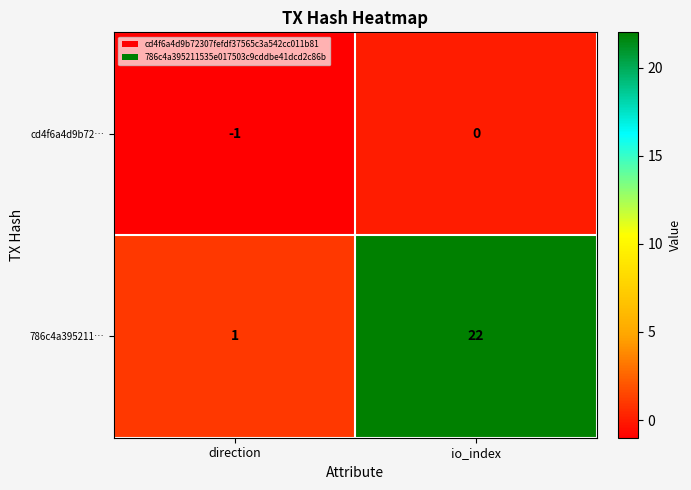

Is it true that cd4f6a4d9b72… equals -1 at io_index?

False